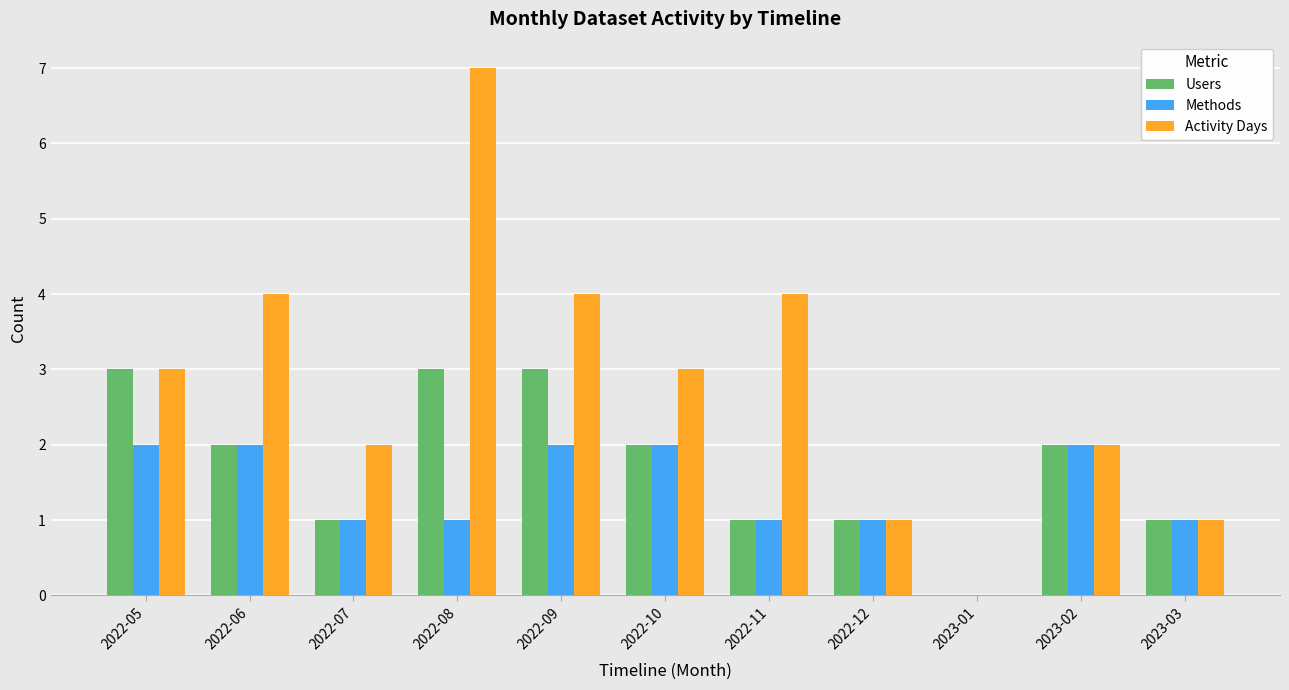

Which category has the highest value in the Activity Days series?

2022-08